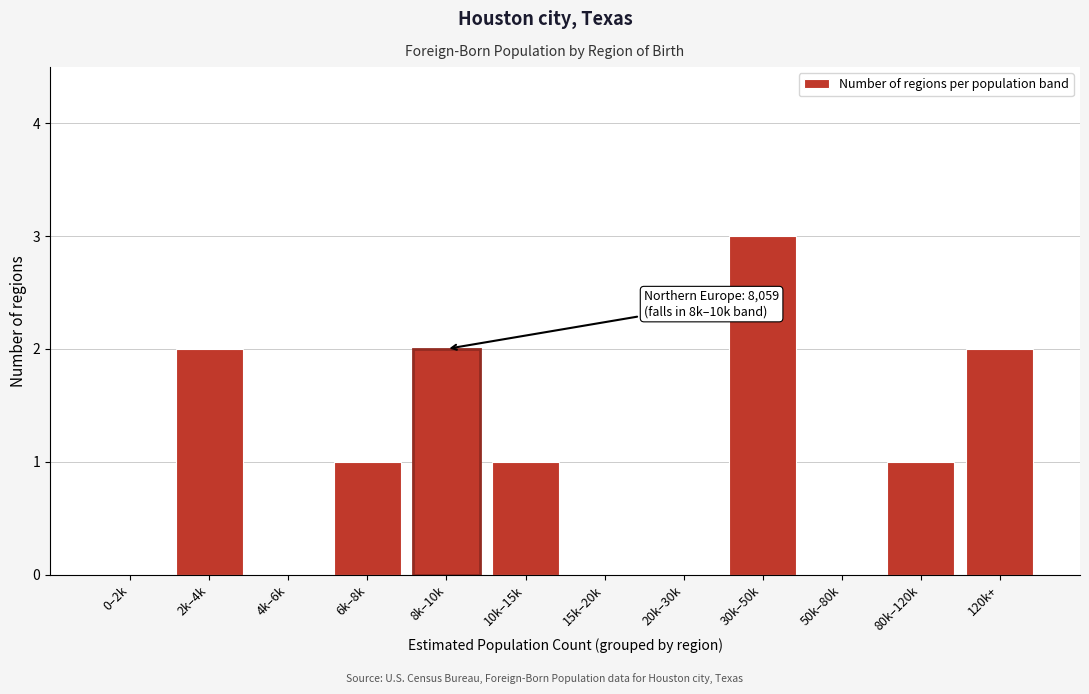

Reading left to right, list all the values displayed in this chart.

0–2k=0	2k–4k=2	4k–6k=0	6k–8k=1	8k–10k=2	10k–15k=1	15k–20k=0	20k–30k=0	30k–50k=3	50k–80k=0	80k–120k=1	120k+=2